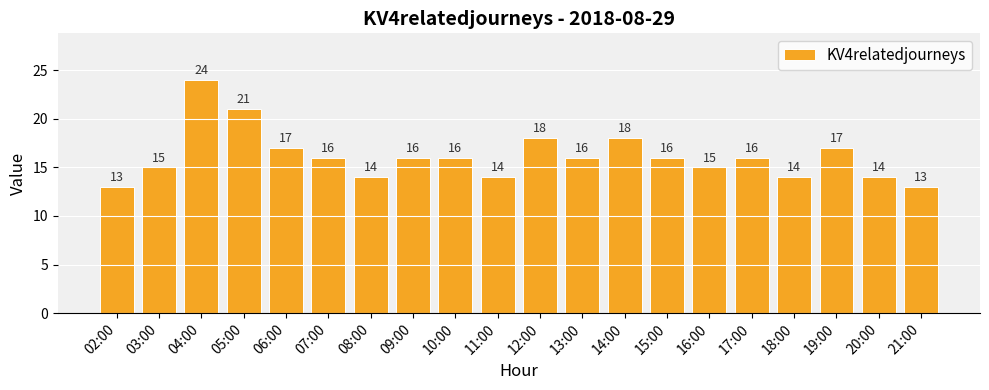

Reading left to right, extract all data points from this chart.

02:00=13	03:00=15	04:00=24	05:00=21	06:00=17	07:00=16	08:00=14	09:00=16	10:00=16	11:00=14	12:00=18	13:00=16	14:00=18	15:00=16	16:00=15	17:00=16	18:00=14	19:00=17	20:00=14	21:00=13